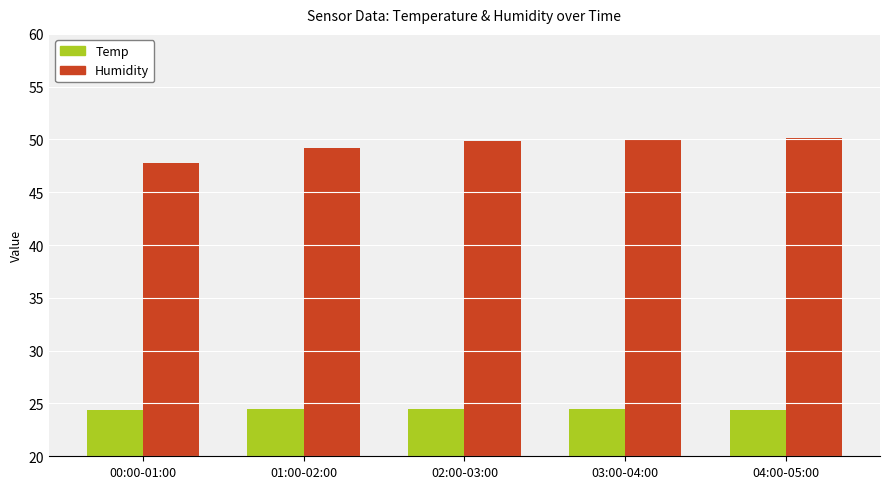

How many series are shown in this chart?

2